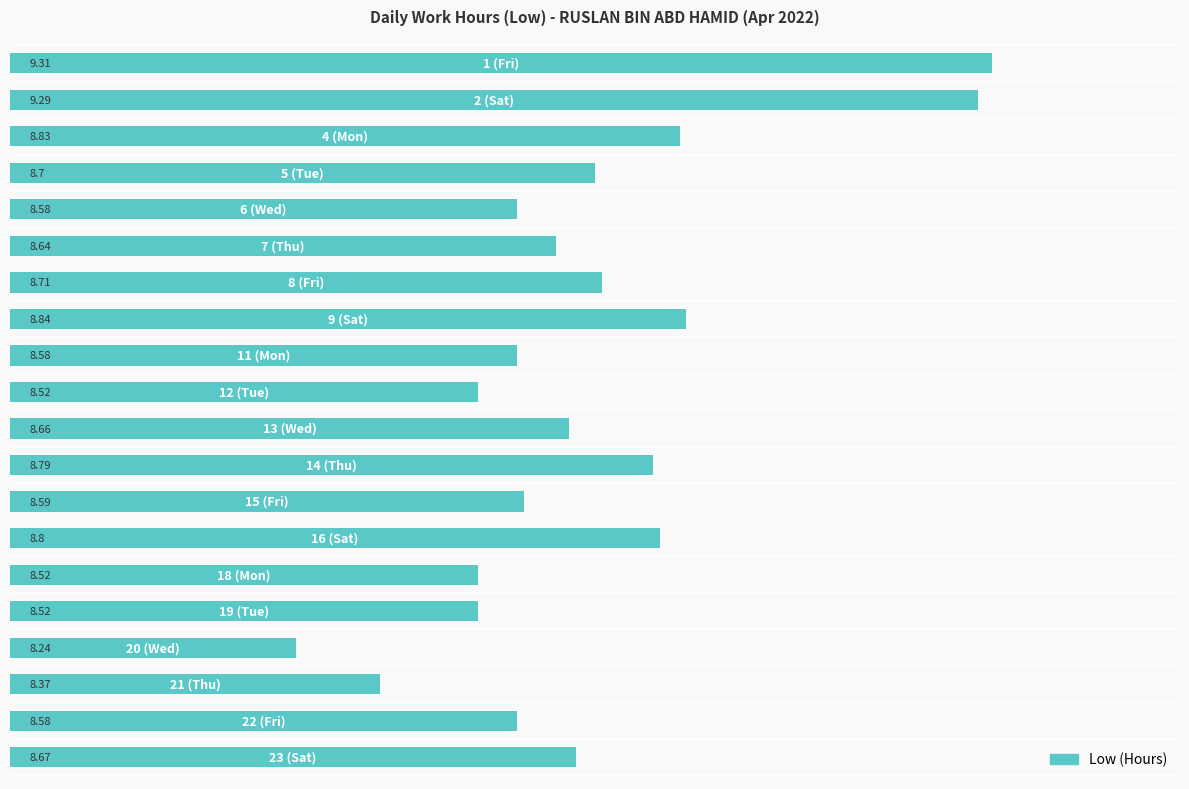

What is the sum of all values?

173.7